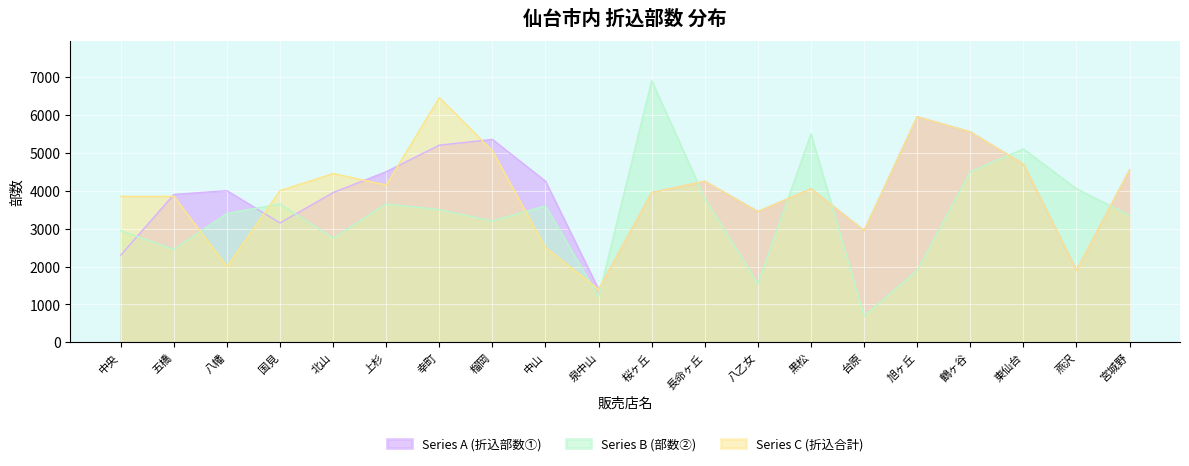

Which series changed the most between 北山 and 鶴ヶ谷?

Series B (部数②)